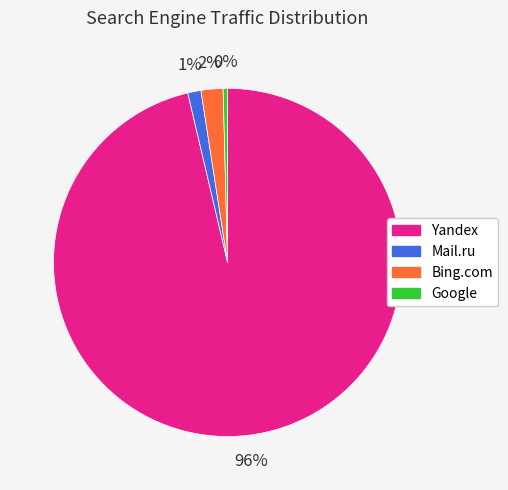

To the nearest percent, what is the average slice percentage?

25%